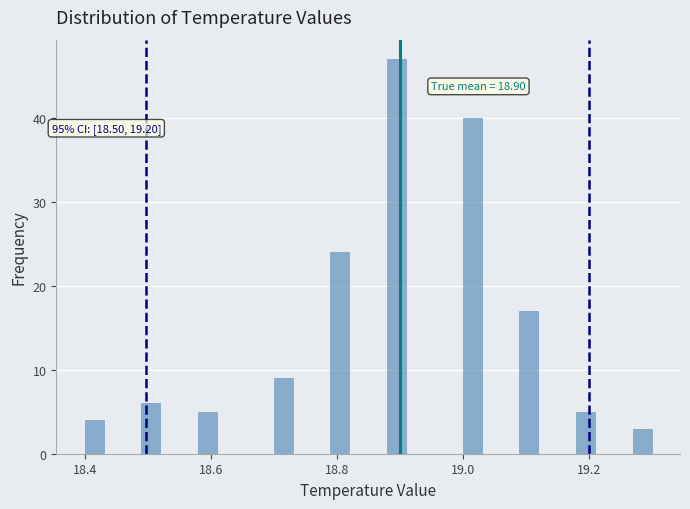

Around what value on the x-axis is the tallest bar? Give the approximate position of its centre, as read against the axis.

18.90